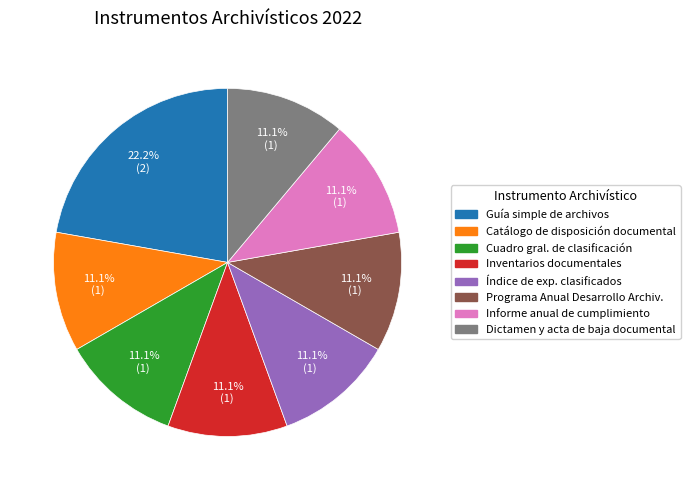

Does any single category account for the majority?

No